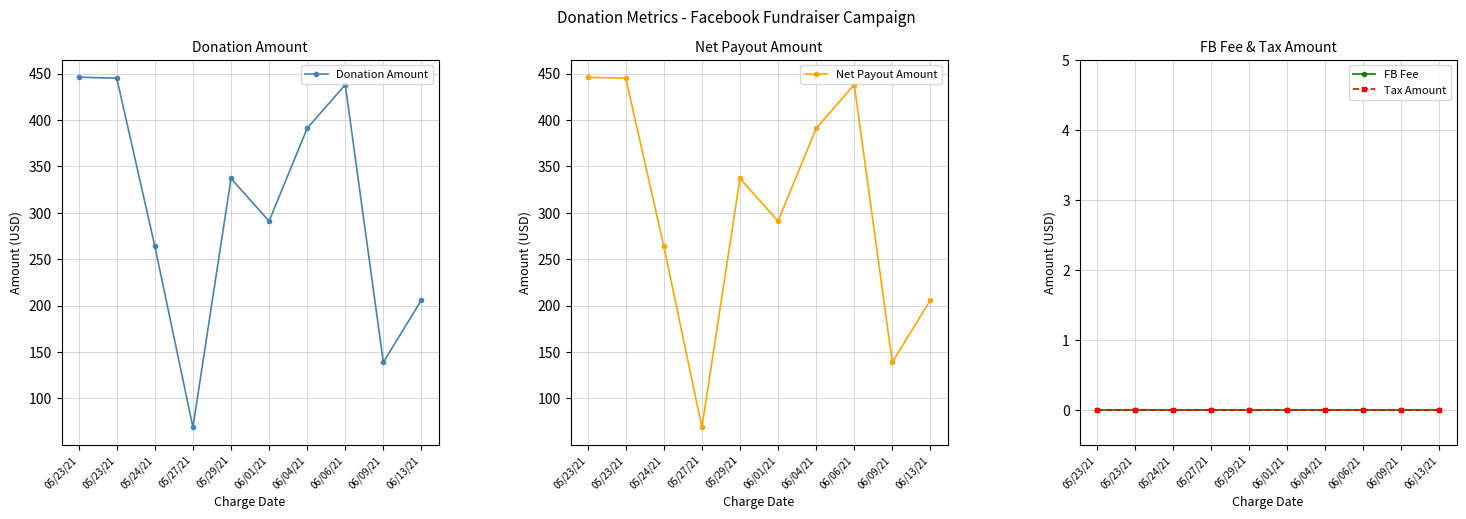

Reading right to left, transcribe all the data shown in this chart.

Donation Amount: 06/13/21=206	06/09/21=139	06/06/21=438	06/04/21=391	06/01/21=291	05/29/21=337	05/27/21=69	05/24/21=264	05/23/21=445	05/23/21=446
Net Payout Amount: 06/13/21=206	06/09/21=139	06/06/21=438	06/04/21=391	06/01/21=291	05/29/21=337	05/27/21=69	05/24/21=264	05/23/21=445	05/23/21=446
FB Fee: 06/13/21=0	06/09/21=0	06/06/21=0	06/04/21=0	06/01/21=0	05/29/21=0	05/27/21=0	05/24/21=0	05/23/21=0	05/23/21=0
Tax Amount: 06/13/21=0	06/09/21=0	06/06/21=0	06/04/21=0	06/01/21=0	05/29/21=0	05/27/21=0	05/24/21=0	05/23/21=0	05/23/21=0